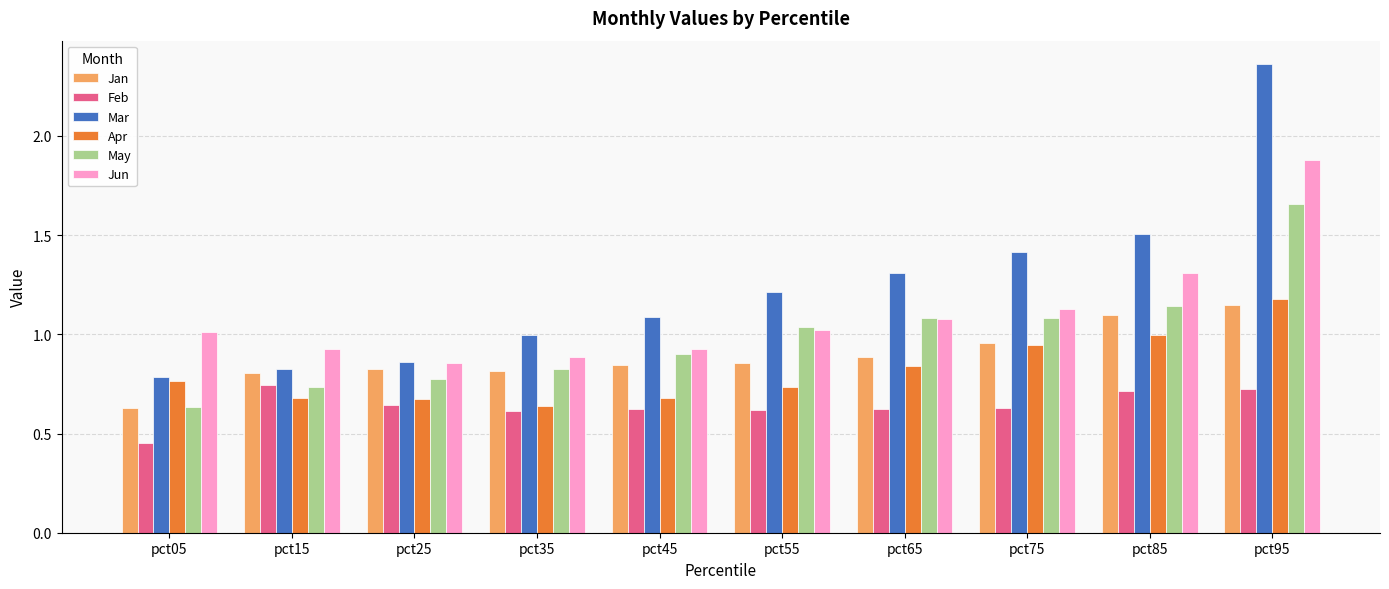

Which category has the highest value in the May series?

pct95